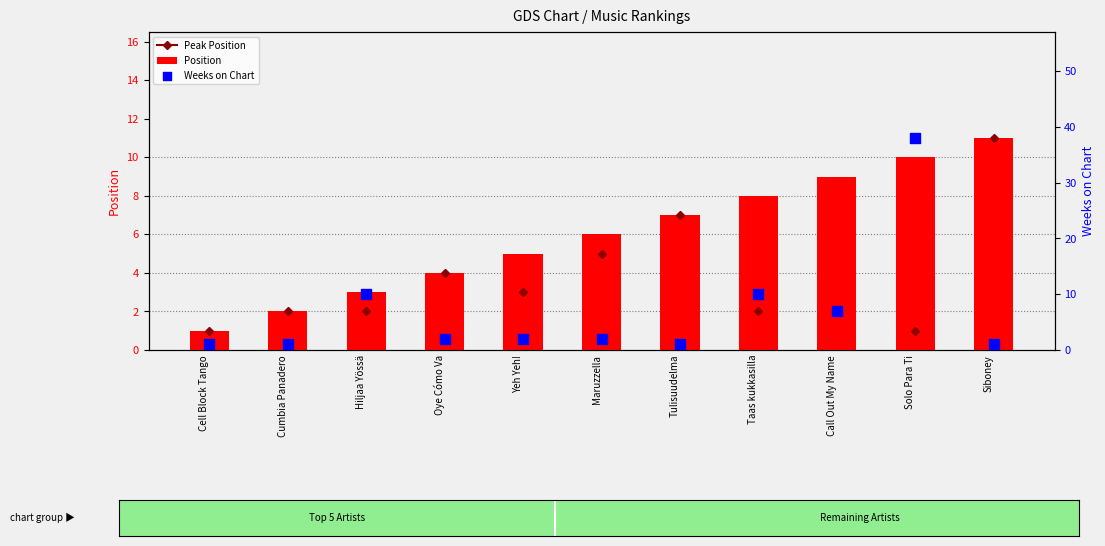

Rank the categories by Position value from highest to lowest.

Siboney, Solo Para Ti, Call Out My Name, Taas kukkasilla, Tulisuudelma, Maruzzella, Yeh Yeh!, Oye Cómo Va, Hiljaa Yössä, Cumbia Panadero, Cell Block Tango